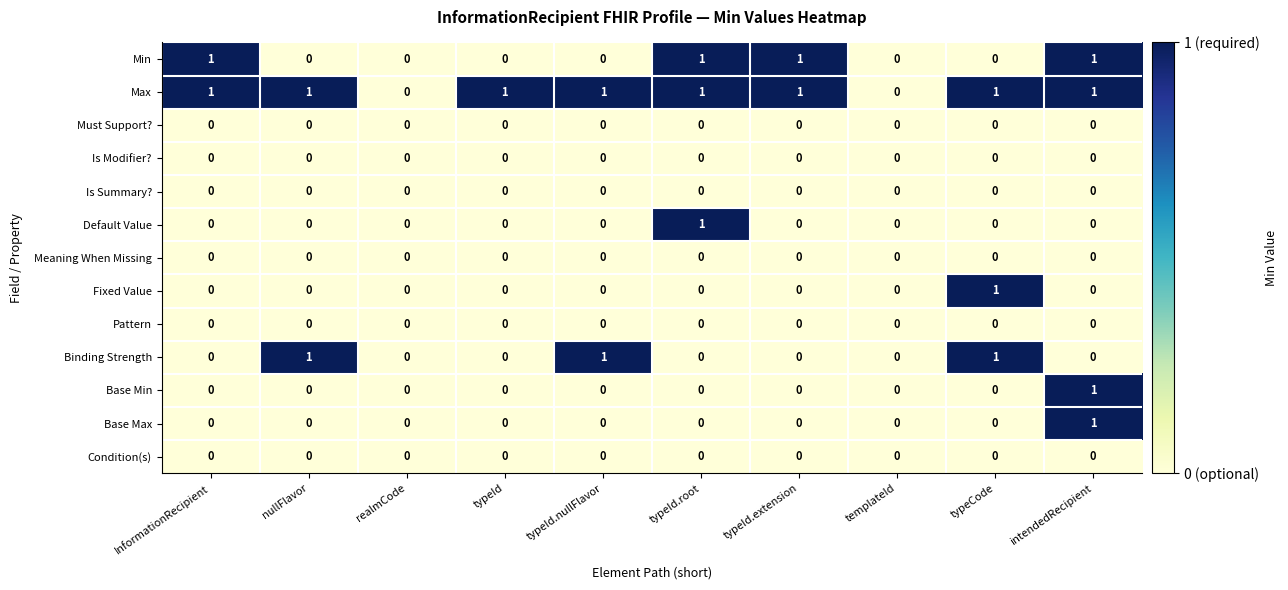

Count the Binding Strength values in the range 0 to 1.

10